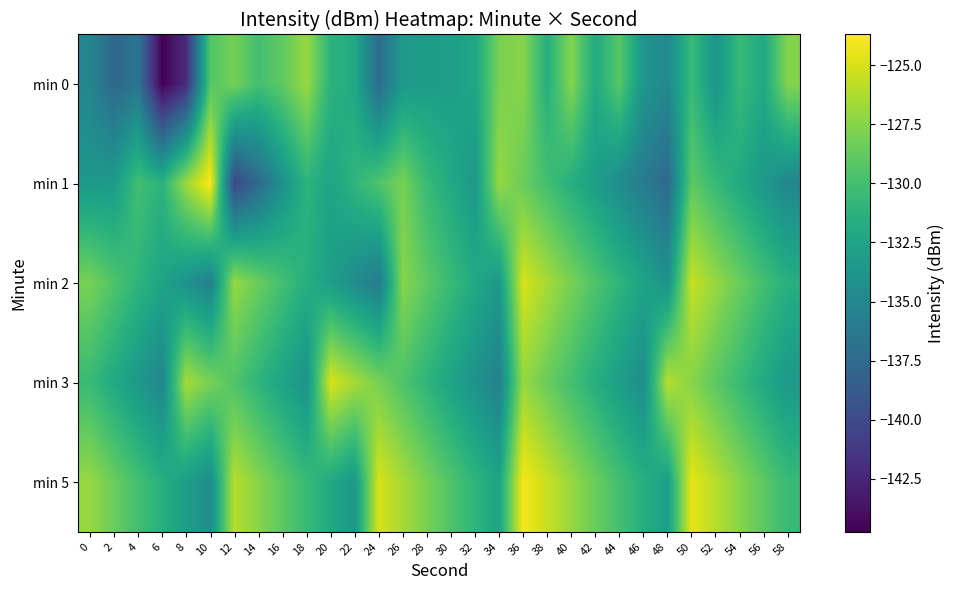

Reading right to left, extract all data points from this chart.

min 0: 58=-127.6	56=-132.0	54=-130.5	52=-133.9	50=-130.5	48=-134.8	46=-133.7	44=-129.2	42=-131.9	40=-127.6	38=-131.5	36=-127.5	34=-128.0	32=-132.3	30=-133.0	28=-133.1	26=-133.4	24=-137.3	22=-132.1	20=-131.2	18=-126.9	16=-128.9	14=-130.0	12=-128.1	10=-129.4	8=-142.1	6=-144.7	4=-136.5	2=-137.7	0=-135.1
min 1: 58=-135.0	56=-133.5	54=-132.0	52=-130.5	50=-129.0	48=-137.5	46=-136.0	44=-134.5	42=-133.0	40=-131.5	38=-130.0	36=-128.5	34=-127.0	32=-133.5	30=-132.0	28=-130.5	26=-128.0	24=-129.5	22=-131.0	20=-132.5	18=-131.1	16=-134.1	14=-137.5	12=-140.2	10=-123.7	8=-126.8	6=-131.2	4=-130.1	2=-133.2	0=-133.5
min 2: 58=-131.5	56=-130.0	54=-128.5	52=-127.0	50=-125.5	48=-134.0	46=-132.5	44=-131.0	42=-129.5	40=-128.0	38=-126.5	36=-125.0	34=-133.5	32=-132.0	30=-130.5	28=-129.0	26=-127.5	24=-136.0	22=-134.5	20=-133.0	18=-131.5	16=-130.0	14=-128.5	12=-127.0	10=-135.5	8=-134.0	6=-132.5	4=-131.0	2=-129.5	0=-128.0
min 3: 58=-133.5	56=-132.0	54=-130.5	52=-129.0	50=-127.5	48=-126.0	46=-134.5	44=-133.0	42=-131.5	40=-130.0	38=-128.5	36=-127.0	34=-135.5	32=-134.0	30=-132.5	28=-131.0	26=-129.5	24=-128.0	22=-126.5	20=-125.0	18=-134.0	16=-132.5	14=-131.0	12=-129.5	10=-128.0	8=-126.5	6=-135.0	4=-133.5	2=-132.0	0=-130.5
min 5: 58=-130.5	56=-129.0	54=-127.5	52=-126.0	50=-124.5	48=-133.0	46=-131.5	44=-130.0	42=-128.5	40=-127.0	38=-125.5	36=-124.0	34=-132.5	32=-131.0	30=-129.5	28=-128.0	26=-126.5	24=-125.0	22=-133.5	20=-132.0	18=-130.5	16=-129.0	14=-127.5	12=-126.0	10=-134.5	8=-133.0	6=-131.5	4=-130.0	2=-128.5	0=-127.0